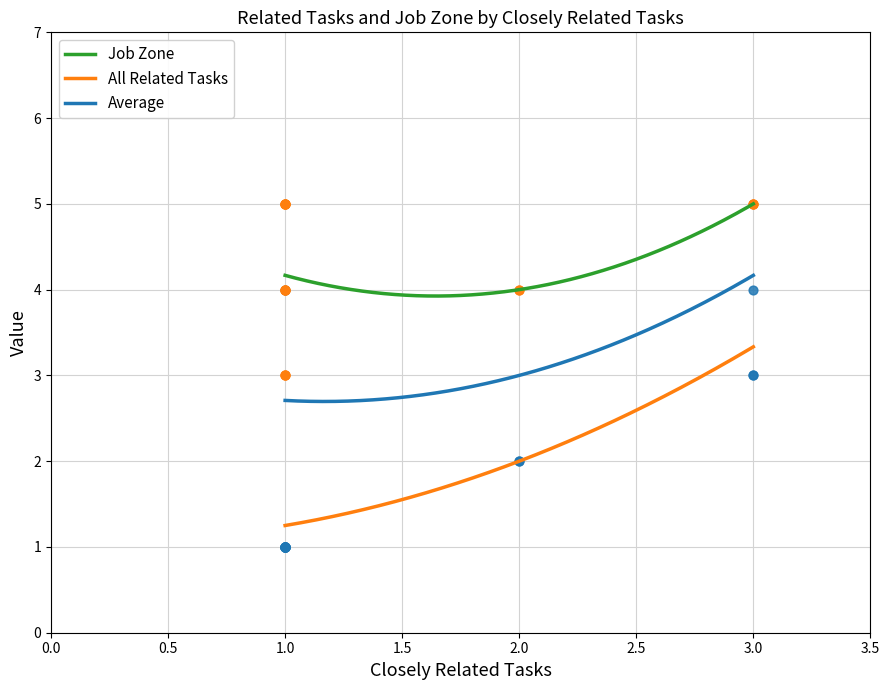

Is the value of All Related Tasks at 1.0 greater than the value of Job Zone at 1.0?

No